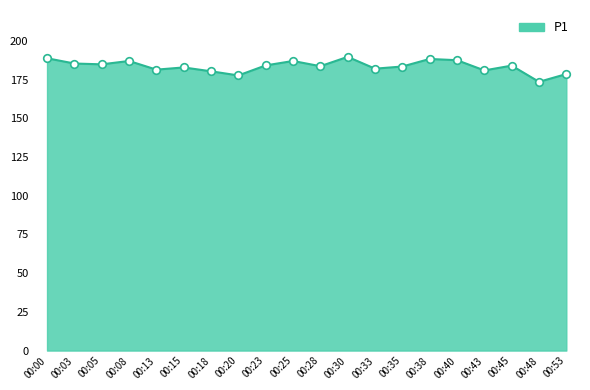

Between 00:30 and 00:25, which is larger?

00:30